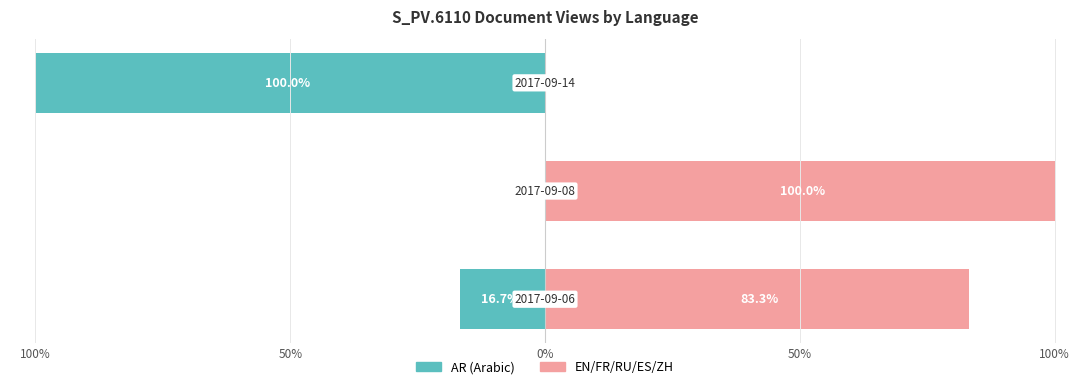

Is the value of EN/FR/RU/ES/ZH at 0% greater than the value of AR (Arabic) at 50%?

No